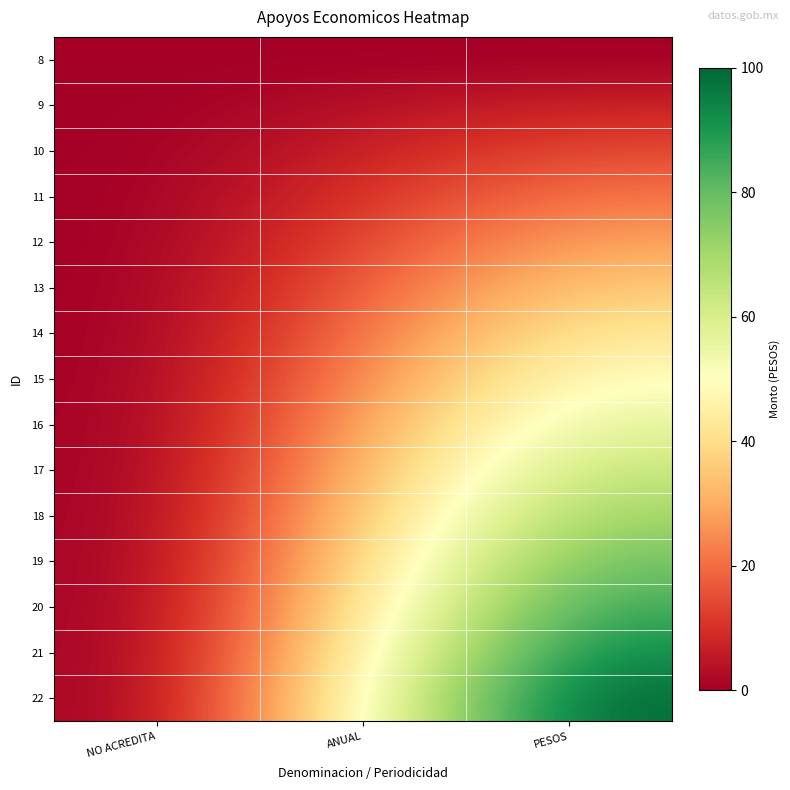

At which category is the sum across all series the highest?

PESOS